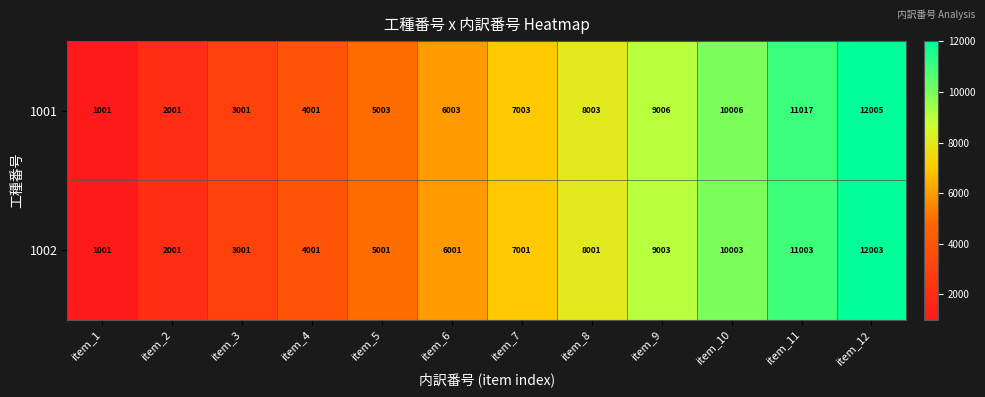

Where is 1001 nearest to the value 6503?

item_6